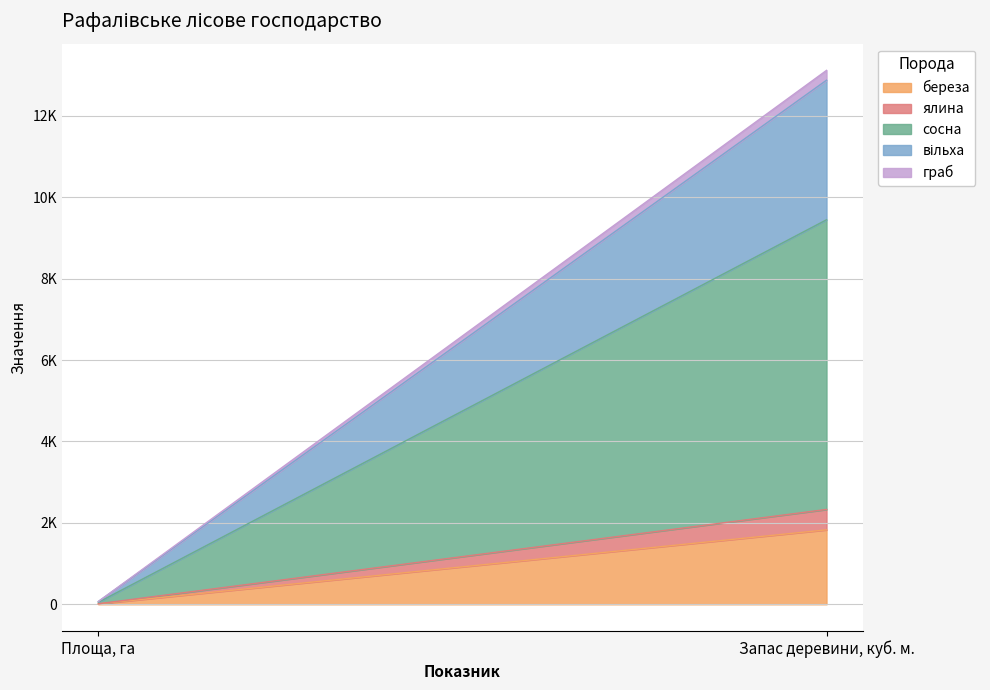

Rank the series at Запас деревини, куб. м. from lowest to highest value.

граб, ялина, береза, вільха, сосна